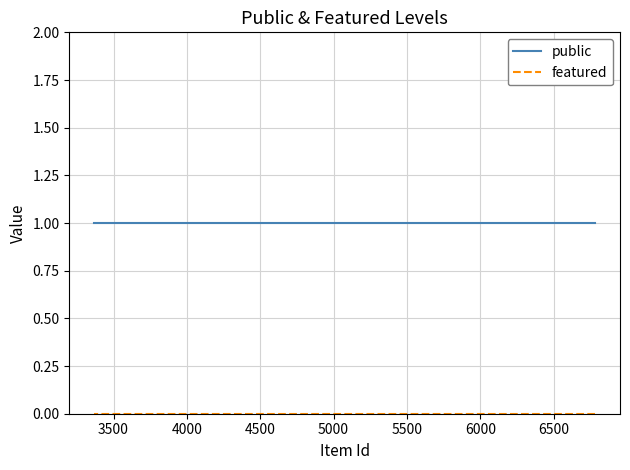

At how many categories does at least one series exceed 0?

7